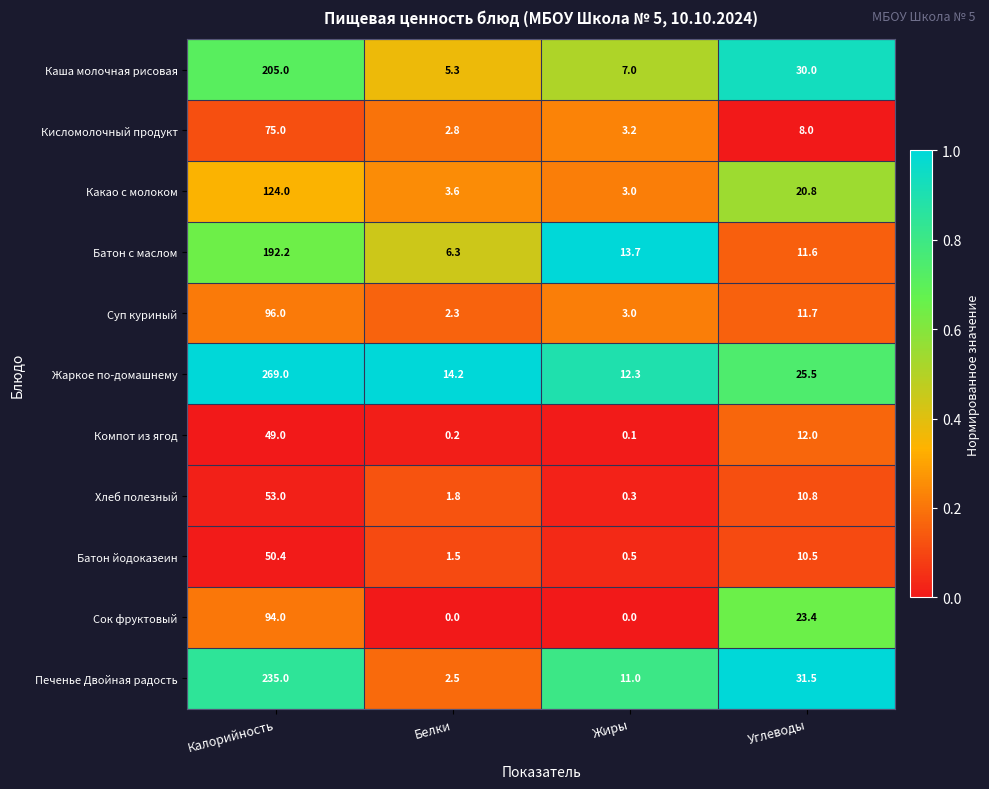

What is the difference between the Батон йодоказеин values at Углеводы and Жиры?

10.0